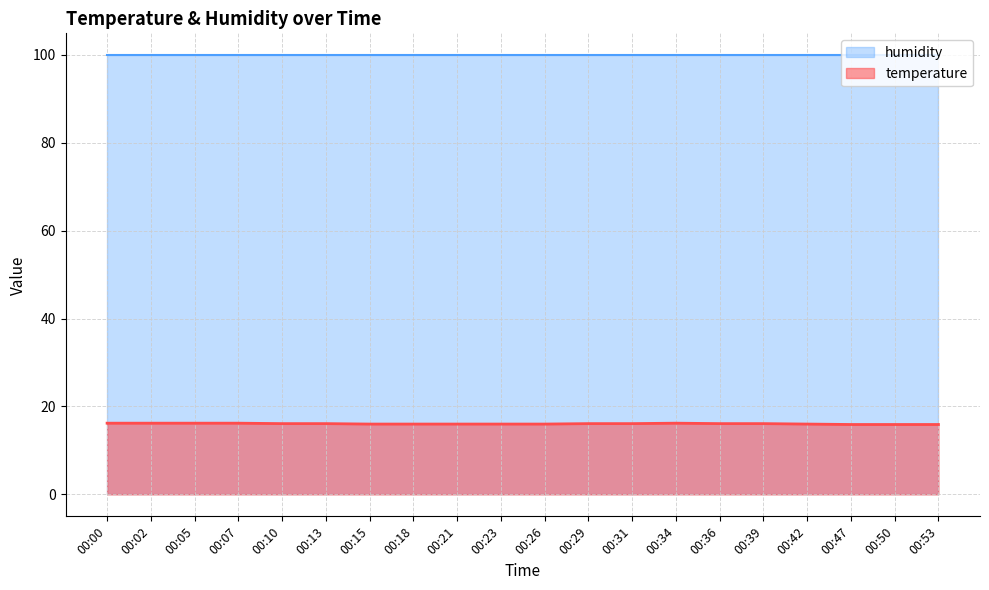

List the labels in order of value, smallest first.

00:47, 00:50, 00:53, 00:15, 00:18, 00:21, 00:23, 00:26, 00:42, 00:10, 00:13, 00:29, 00:31, 00:36, 00:39, 00:00, 00:02, 00:05, 00:07, 00:34